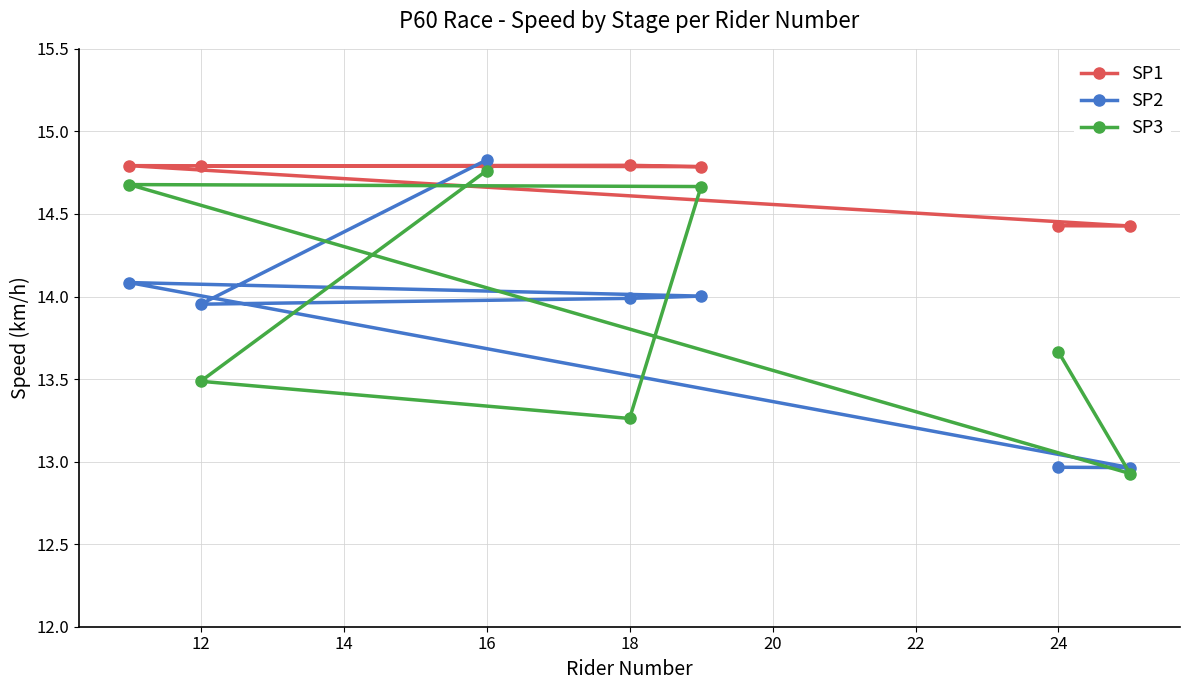

What is the value of the SP2 point at the 2nd from the left?

14.0